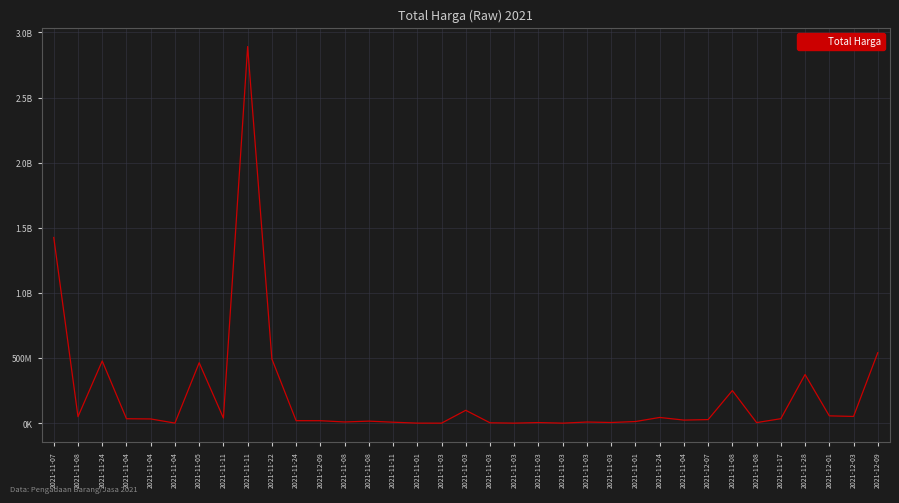

How many interior local valleys (lower than both neighbors) does the data have?

11